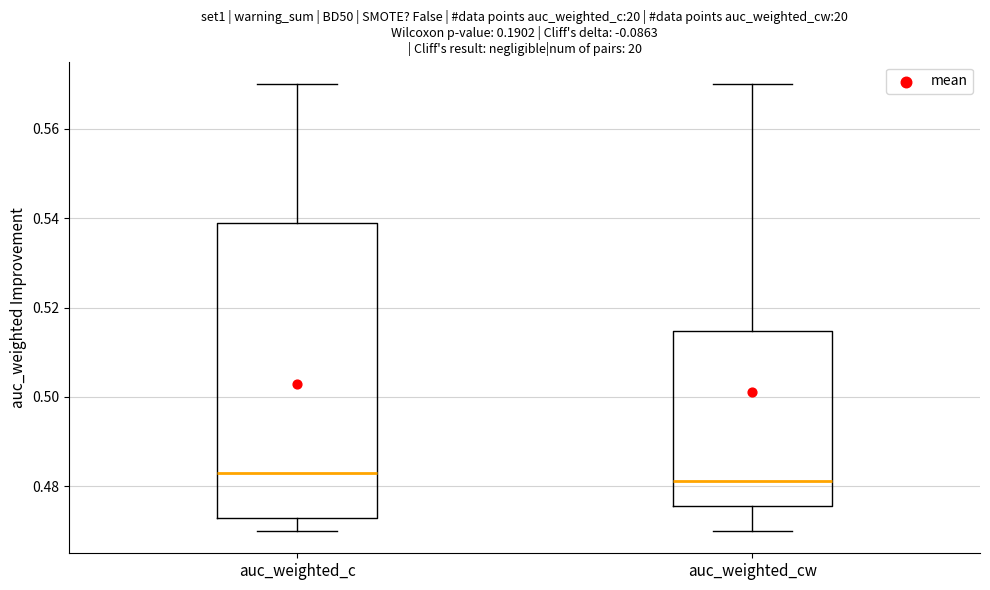

Which box is the tallest, from its lower edge to its upper edge?

auc_weighted_c